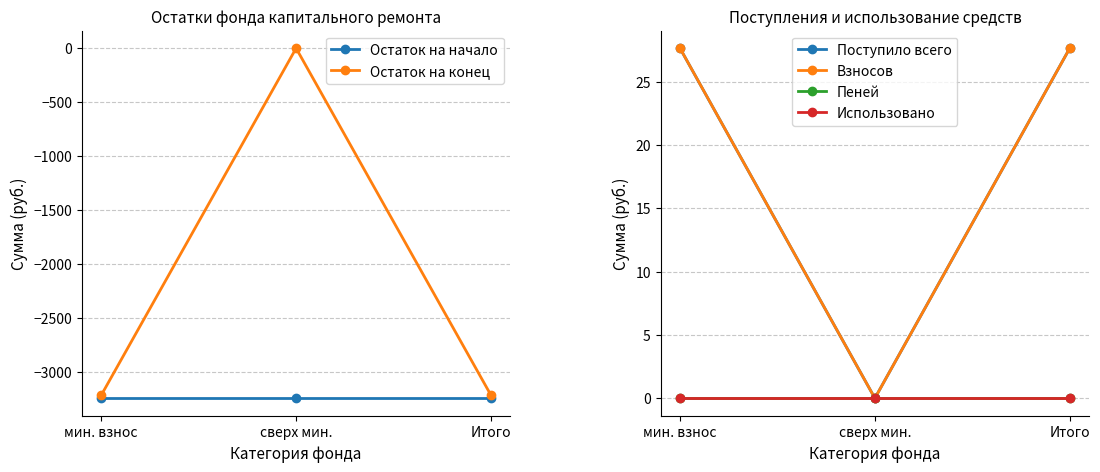

At Итого, list the series in order from smallest to largest.

Остаток на начало, Остаток на конец, Пеней, Использовано, Поступило всего, Взносов